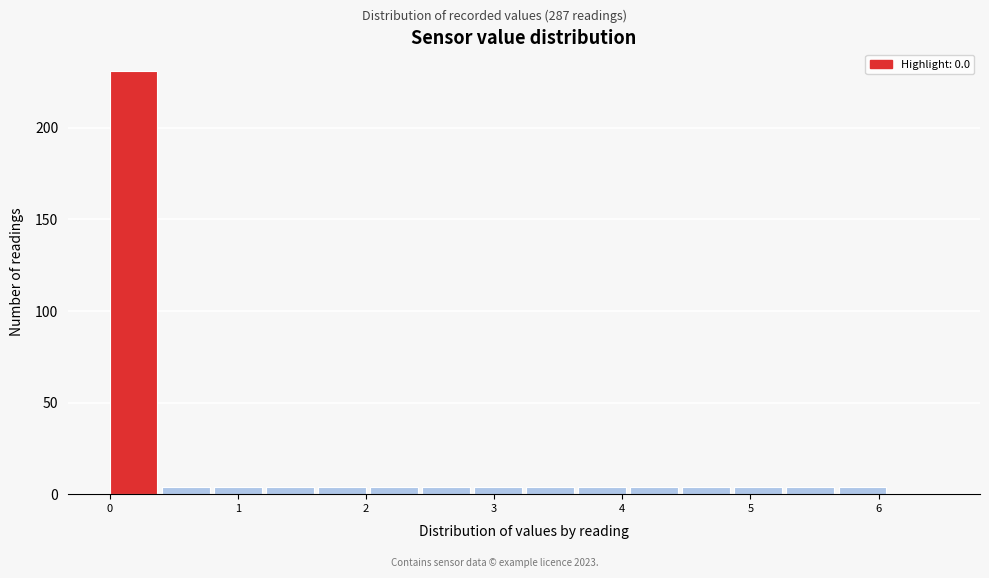

Reading left to right, list every bar in this chart as the range it spans on the x-axis followed by its height. Neither the bar edges nor the heights are printed on the chart, so give them approximately, as read against the axes.

0.0 to 0.4: 230
0.4 to 0.8: under 5
0.8 to 1.2: under 5
1.2 to 1.6: under 5
1.6 to 2.0: under 5
2.0 to 2.4: under 5
2.4 to 2.8: under 5
2.8 to 3.3: under 5
3.3 to 3.7: under 5
3.7 to 4.1: under 5
4.1 to 4.5: under 5
4.5 to 4.9: under 5
4.9 to 5.3: under 5
5.3 to 5.7: under 5
5.7 to 6.1: under 5
6.1 to 6.5: 0